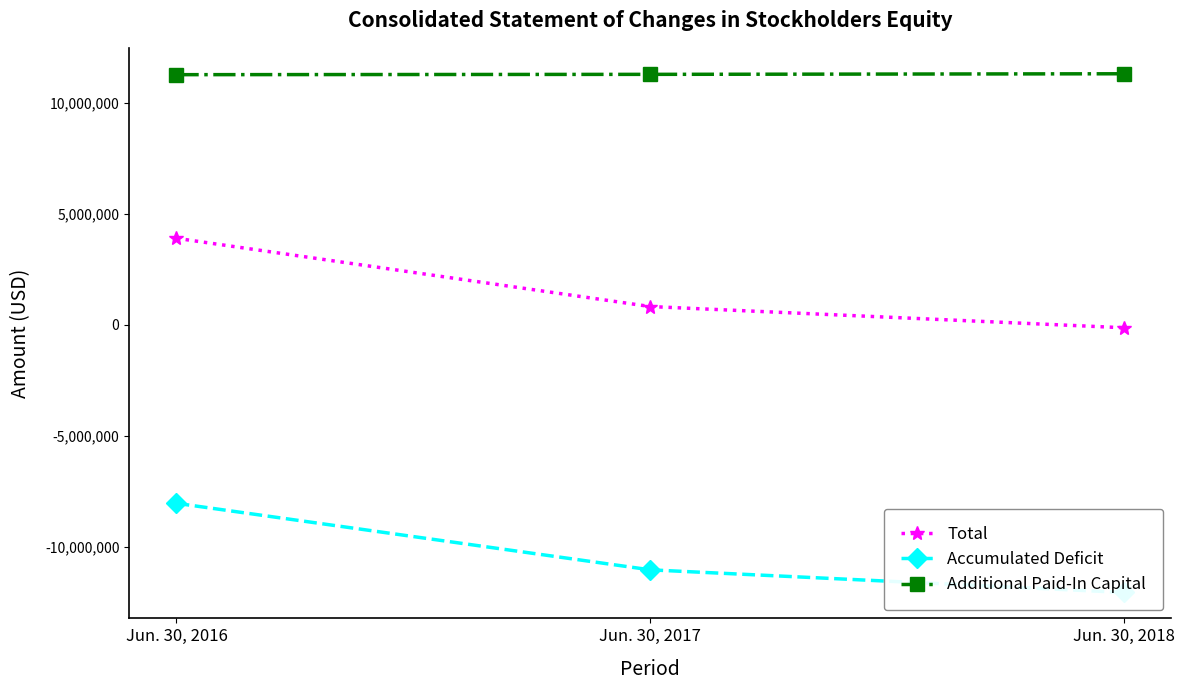

How many values in the Total series are below 817741?

1